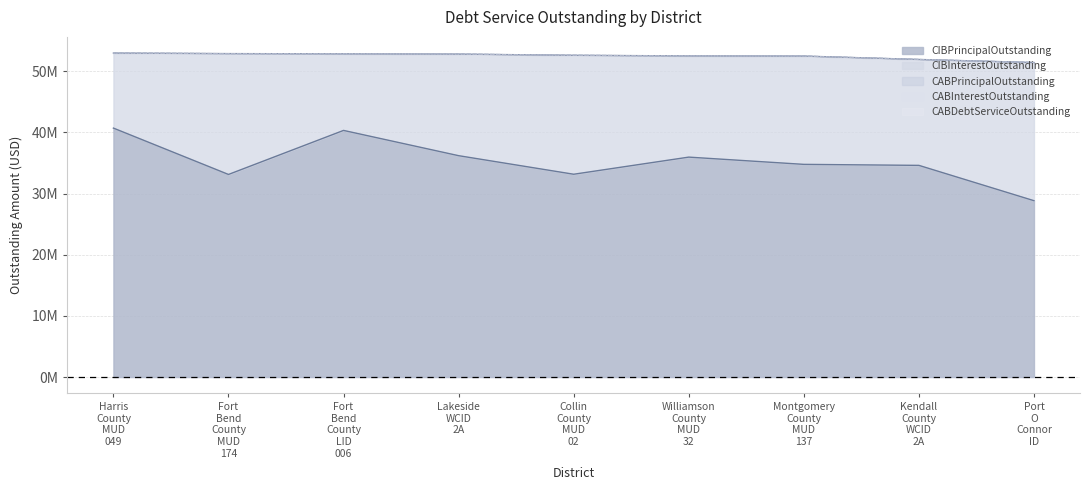

Which series changed the most between Lakeside WCID 2A and Montgomery County MUD 137?

CIBPrincipalOutstanding